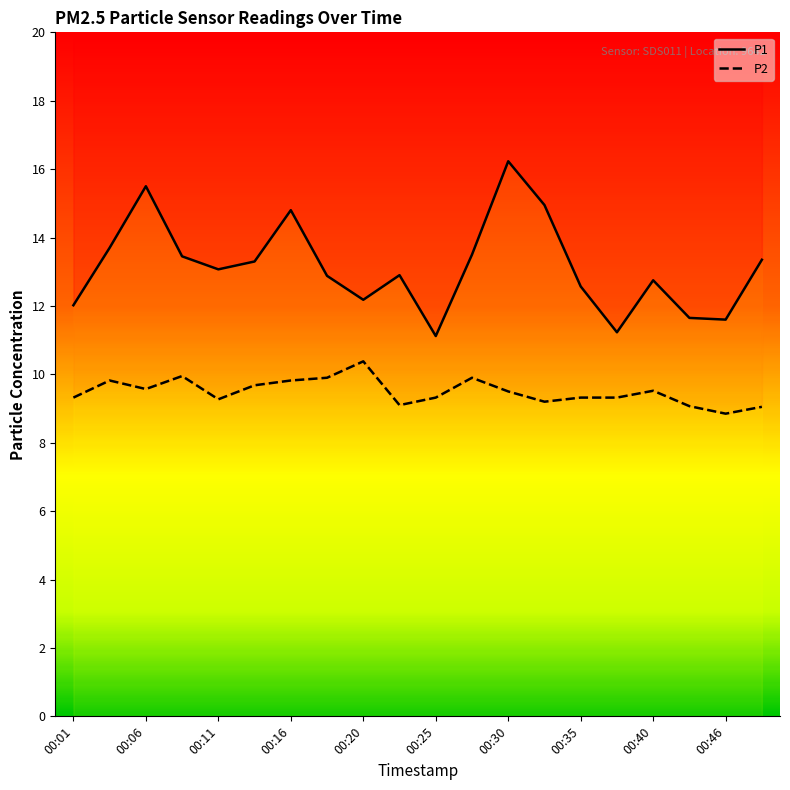

What is the value of the P2 point at the 1st from the left?

9.3